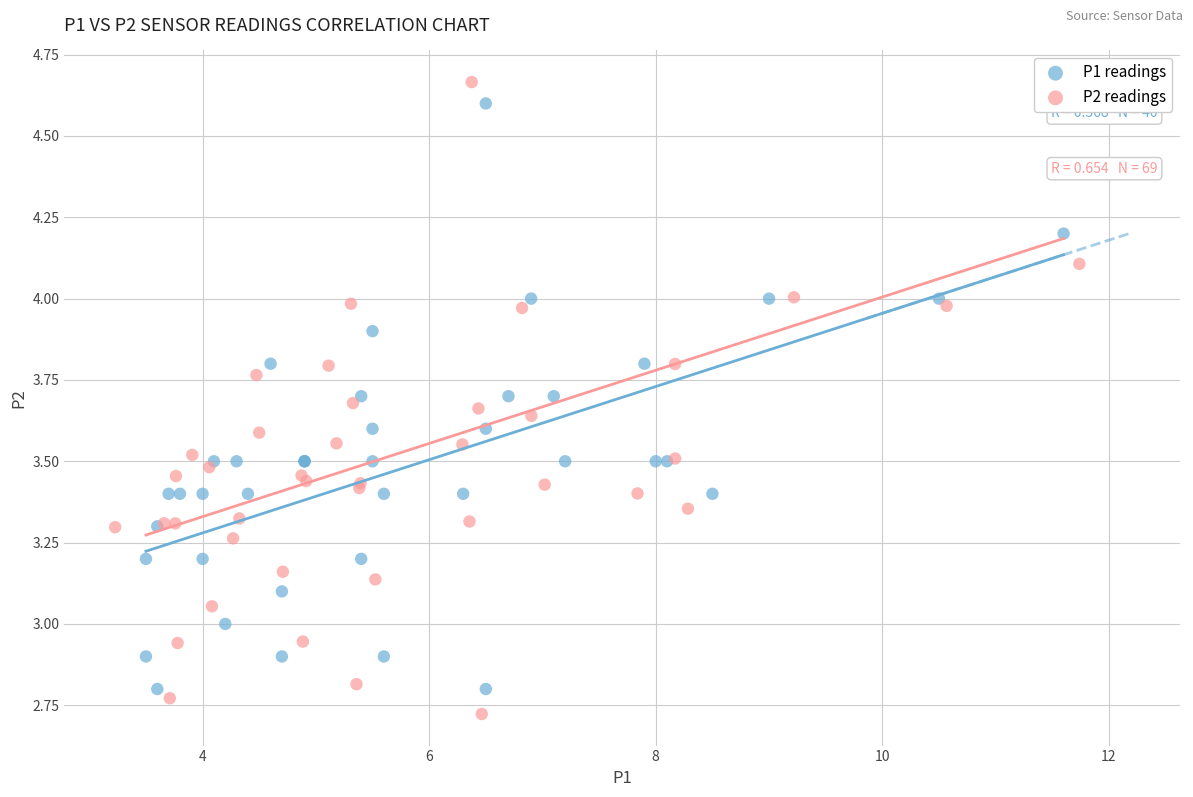

Which series reaches the maximum Y coordinate?

P2 readings